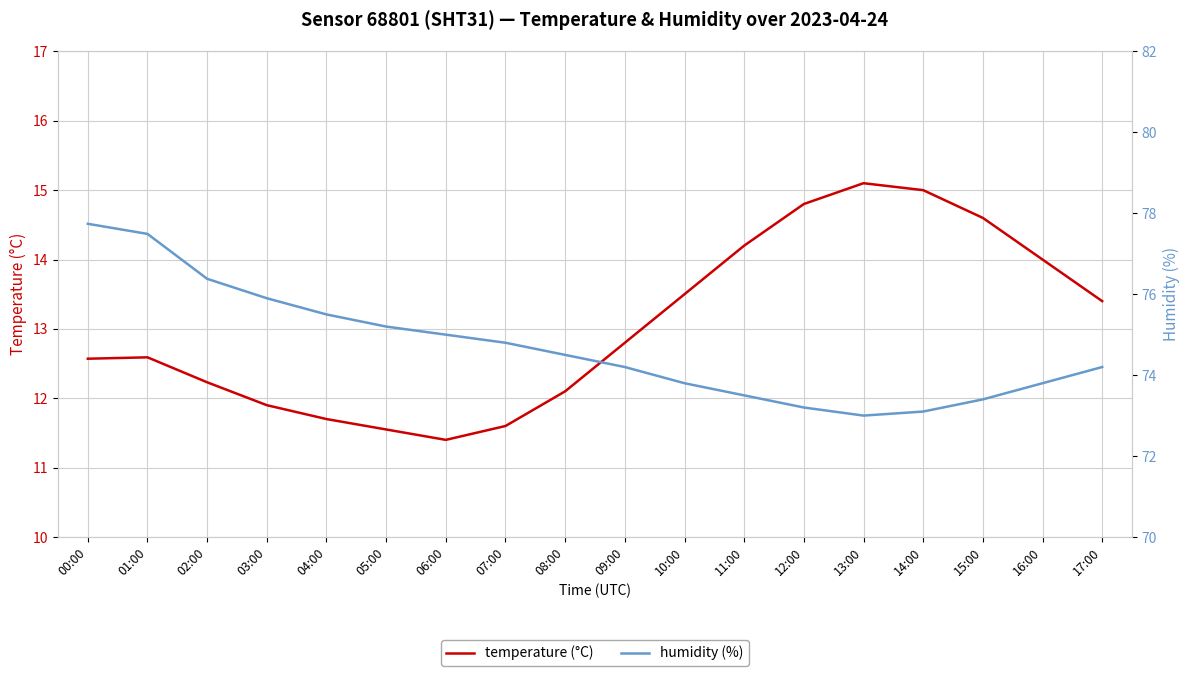

True or false: temperature (°C) and humidity (%) cross at least once.

False